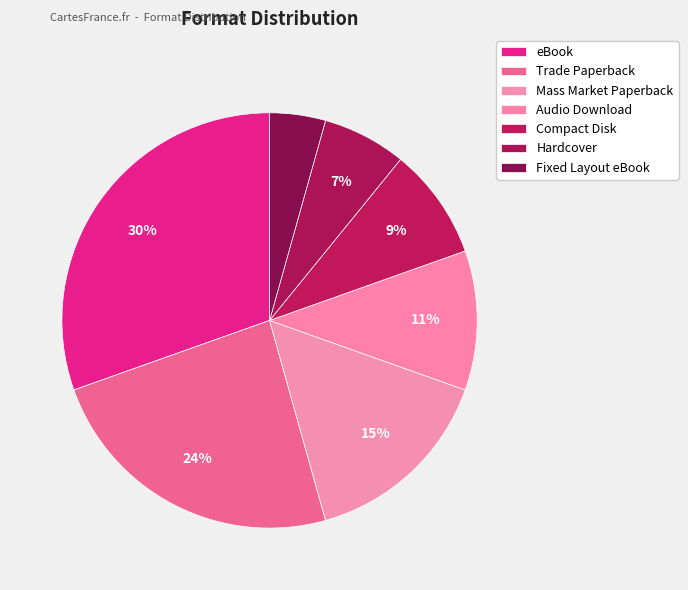

How many segments does this pie chart have?

7